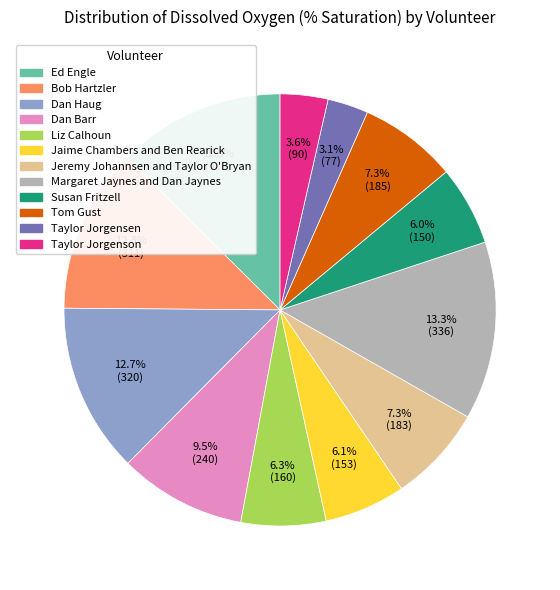

Is there a majority slice in this chart?

No